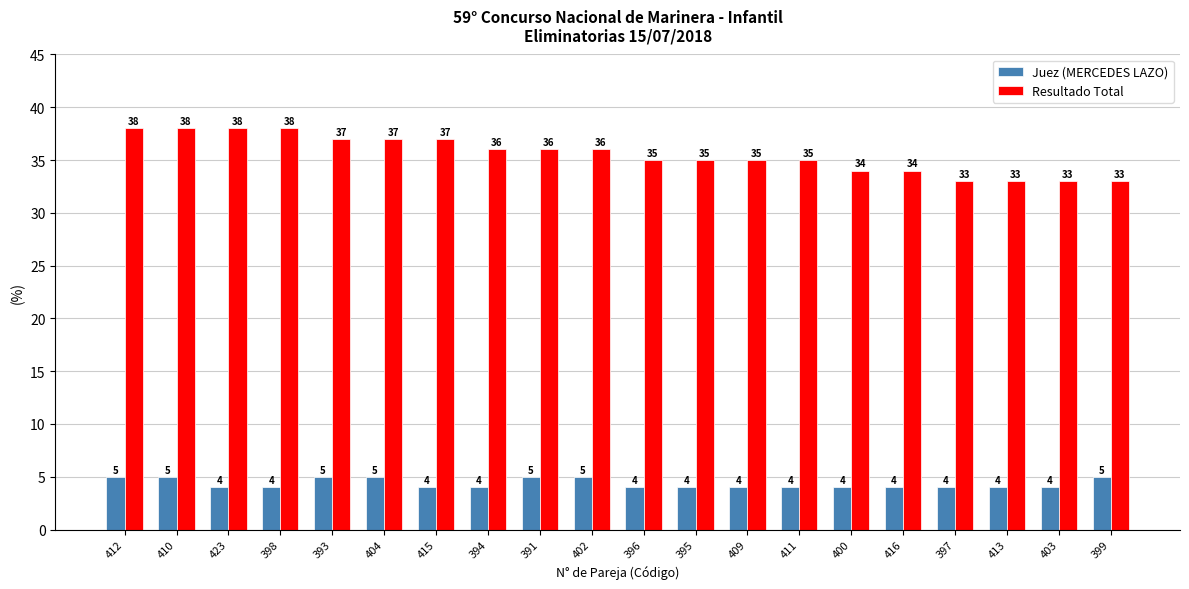

Which series has the widest spread of values?

Resultado Total